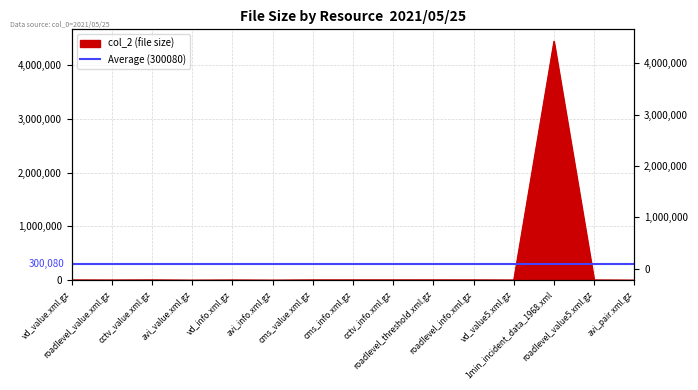

The value at cms_info.xml.gz is 7317. True or false?

False